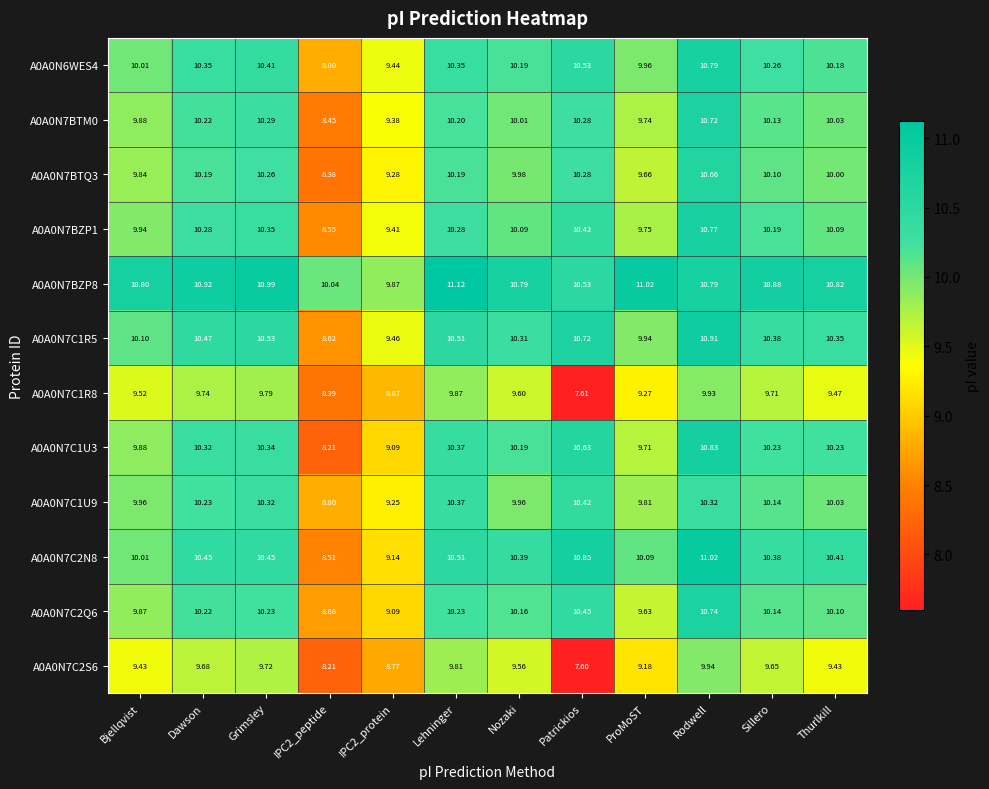

Count the number of data series in this chart.

12